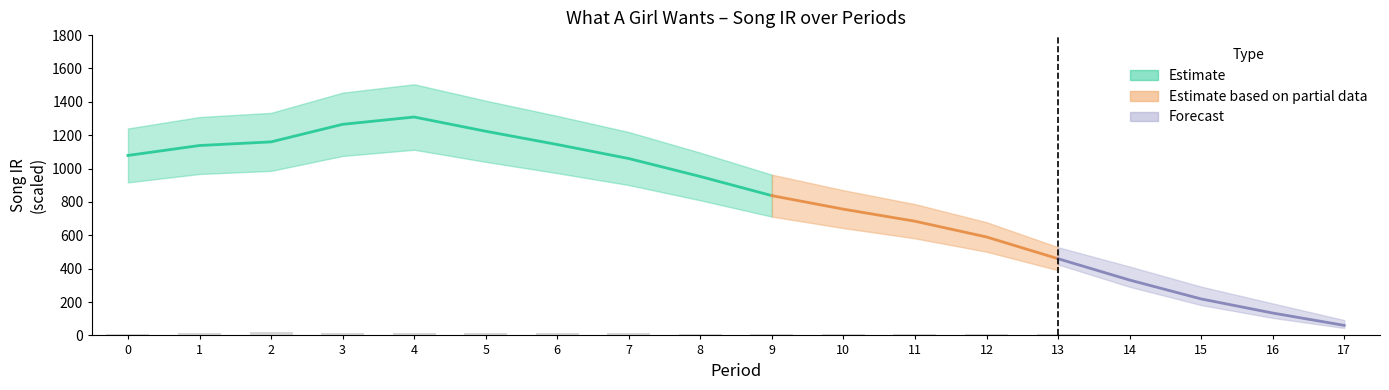

The chart shows a value of 21.0 at 4. True or false?

False